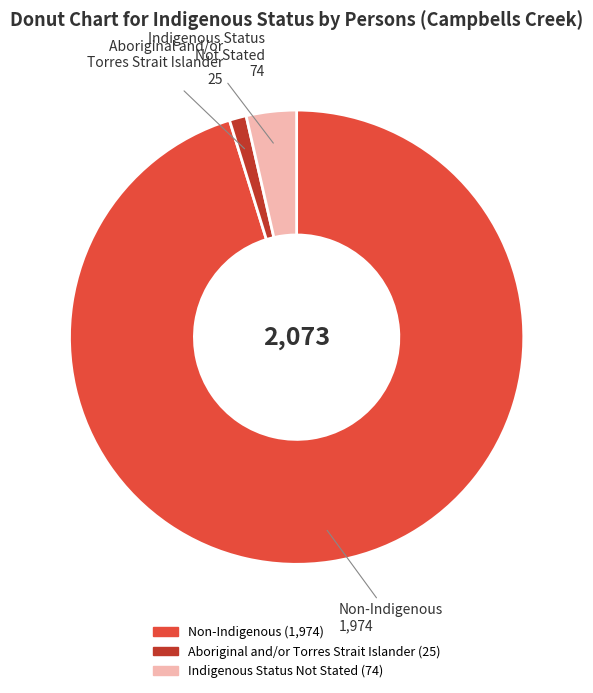

Is there any slice that represents more than half of the pie?

Yes